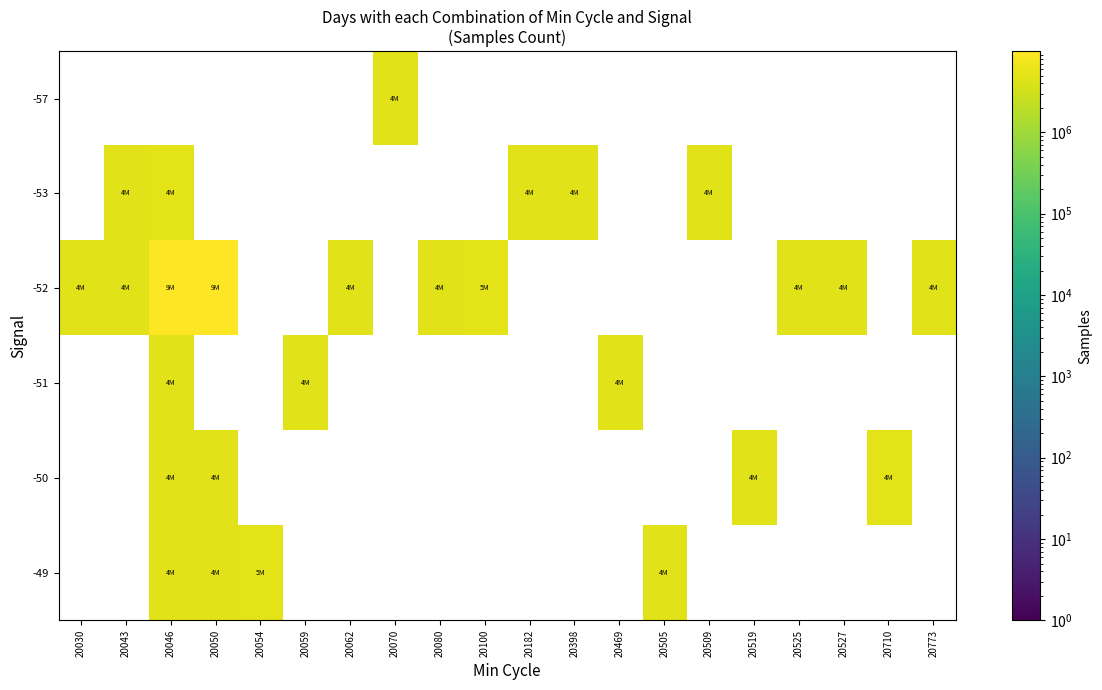

How many categories are shown in the chart?

20